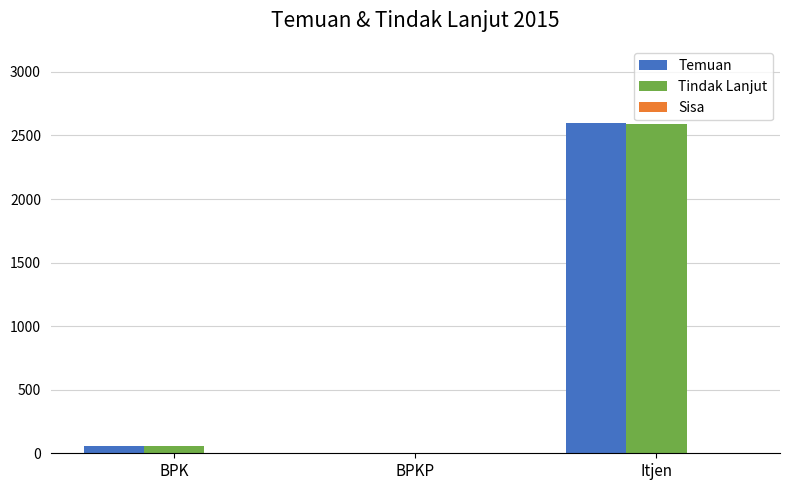

The value of Tindak Lanjut at Itjen is 3997. True or false?

False